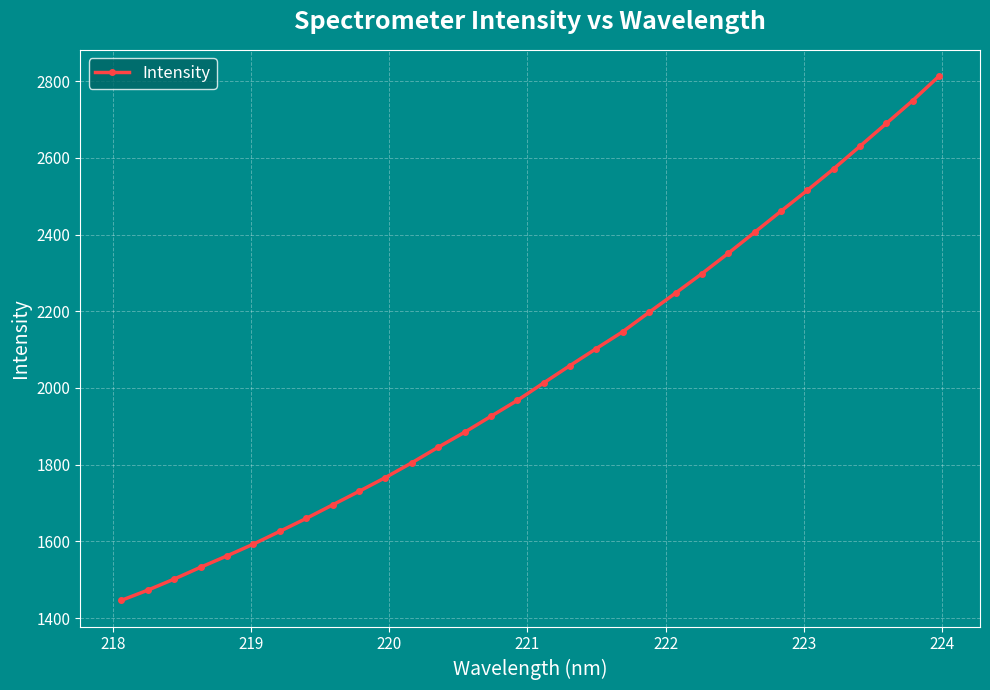

What is the value of the 16th point from the left?

1967.6